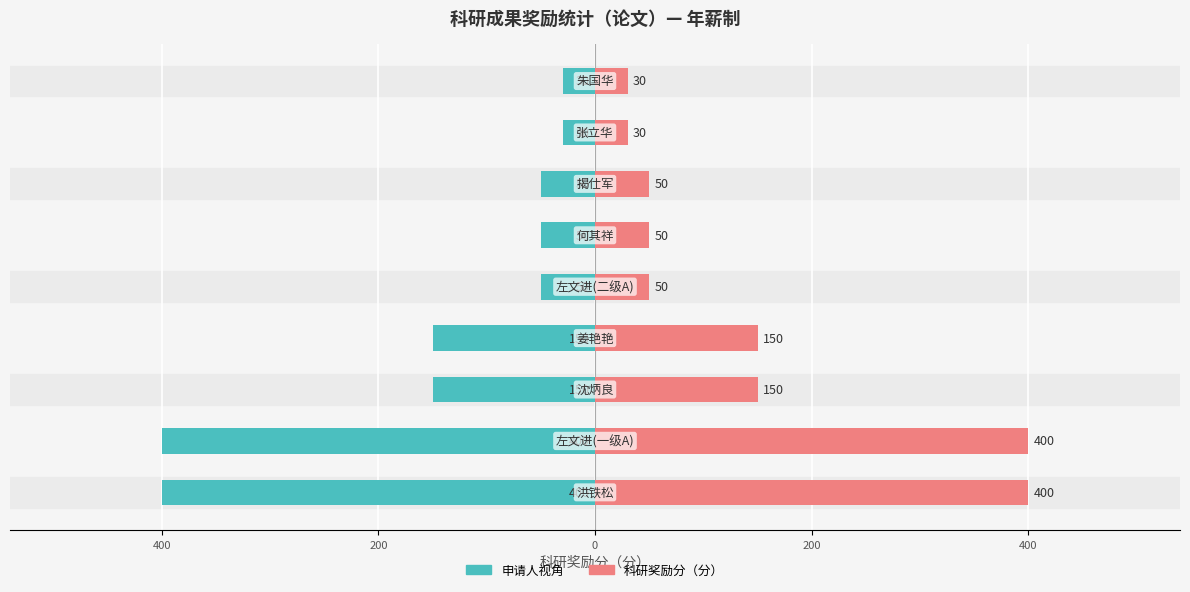

What is the value of the 科研奖励分（申请人） bar at the 3rd from the left?

-150